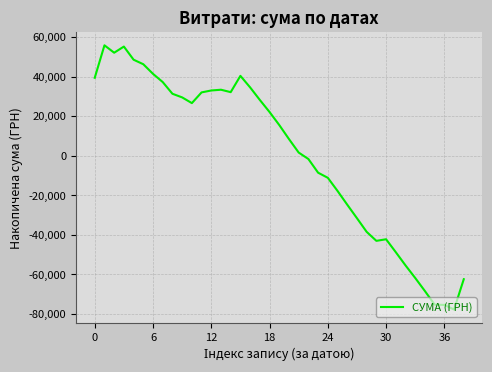

What is the difference between the maximum and minimum values?

133486.0